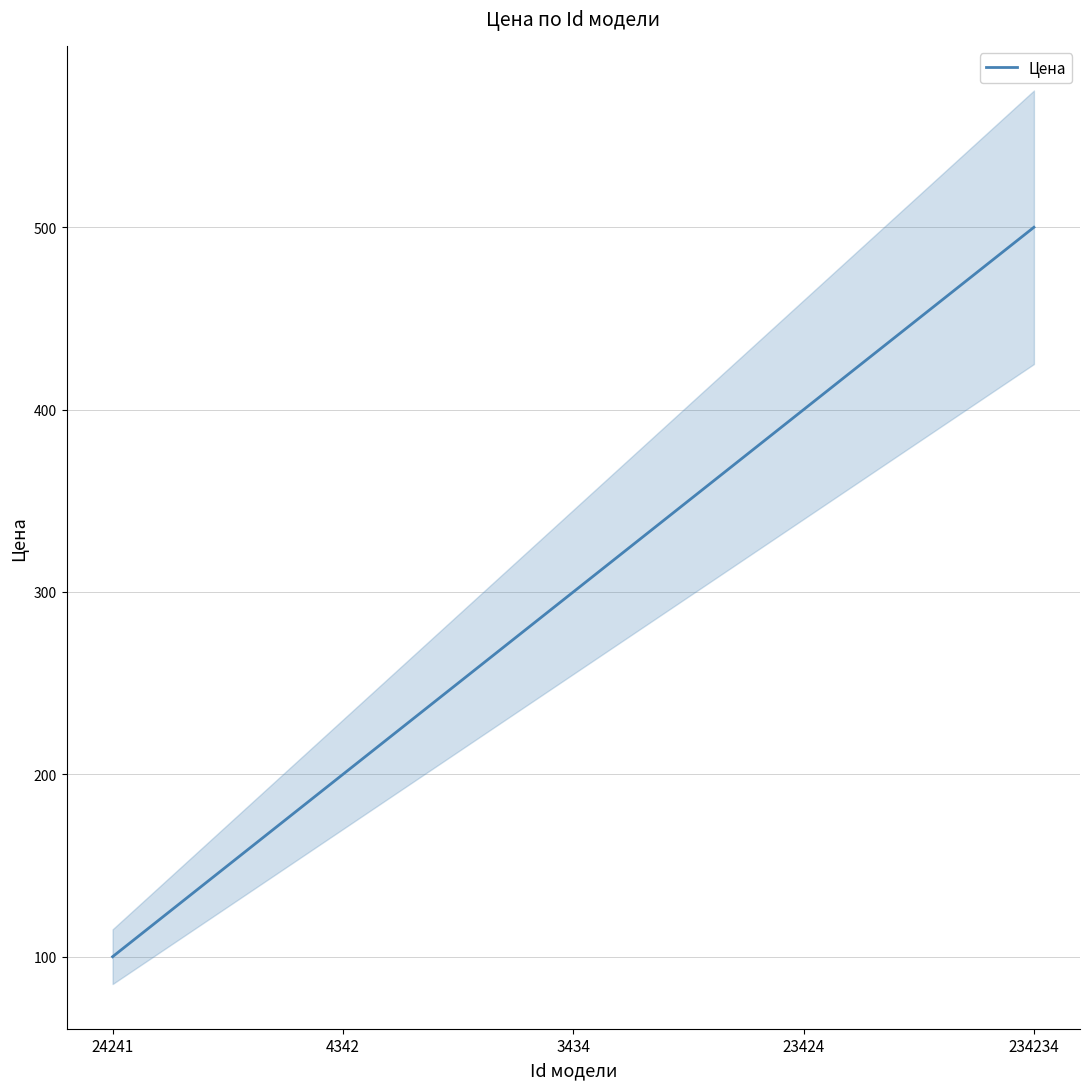

Reading left to right, list all the values displayed in this chart.

24241=100	4342=200	3434=300	23424=400	234234=500